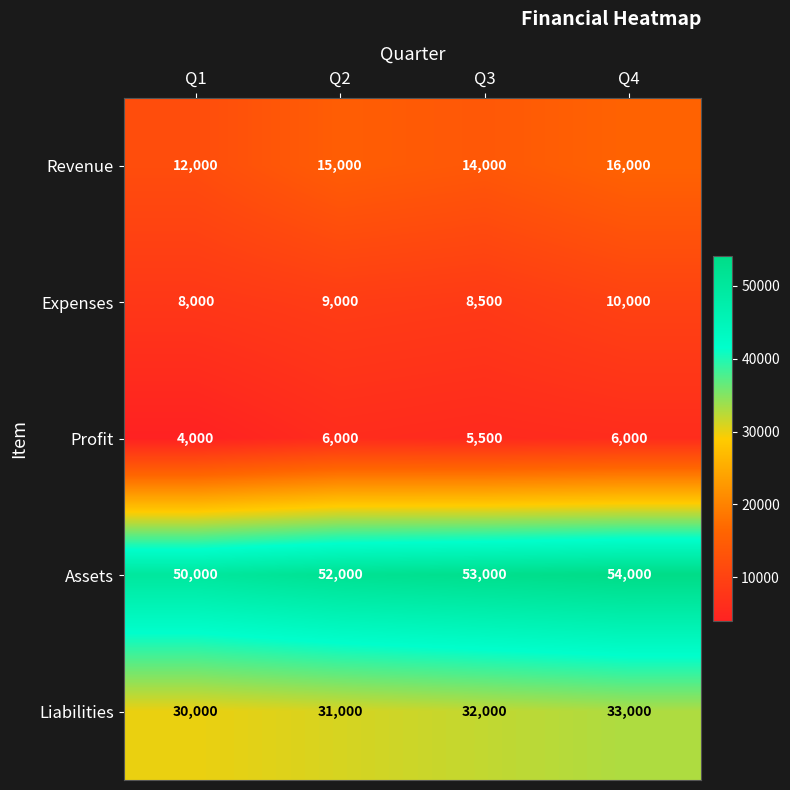

Count the Liabilities values in the range 31000 to 33000.

3